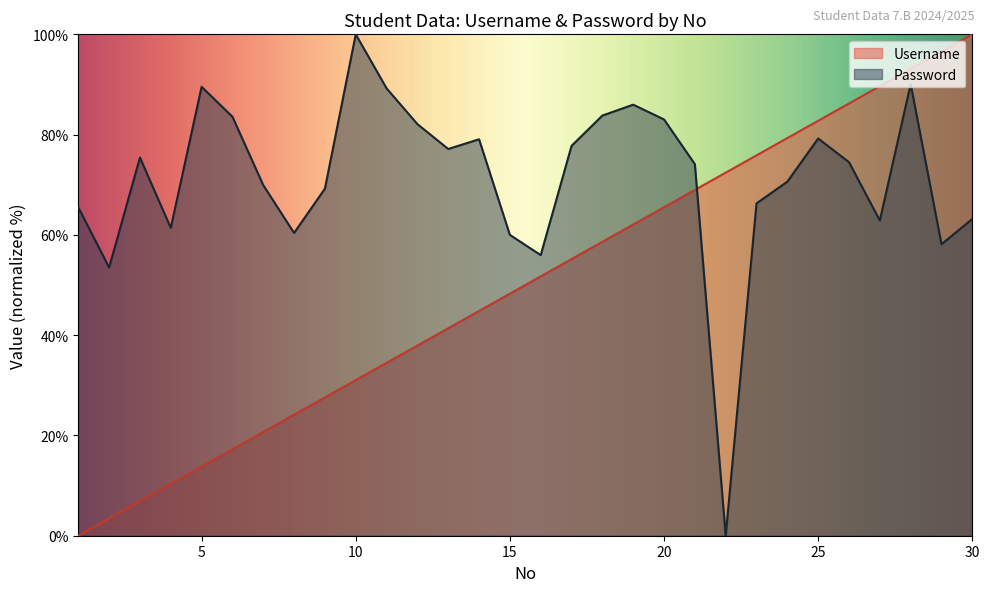

What is the difference between the highest and lowest values at 24?

8.7